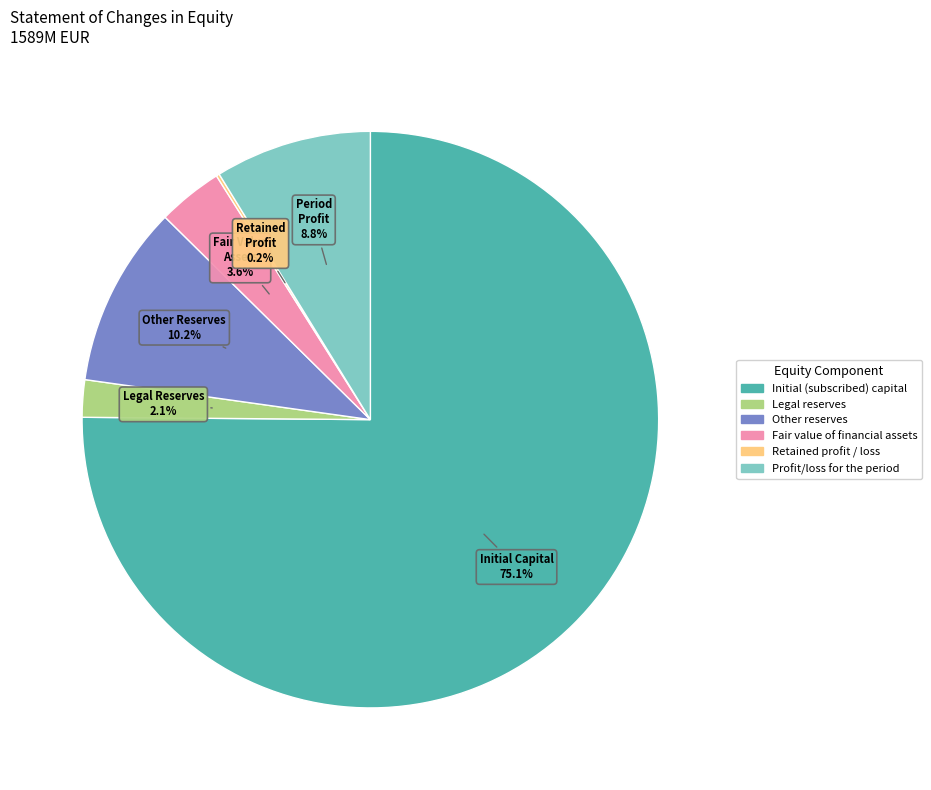

Does any single category account for the majority?

Yes